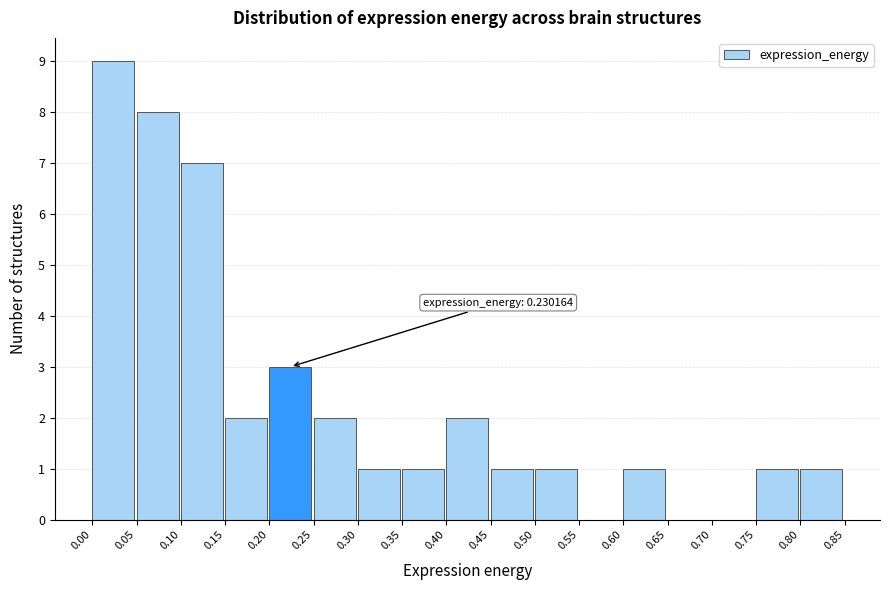

Which range on the x-axis has the tallest bar?

0.00 to 0.05